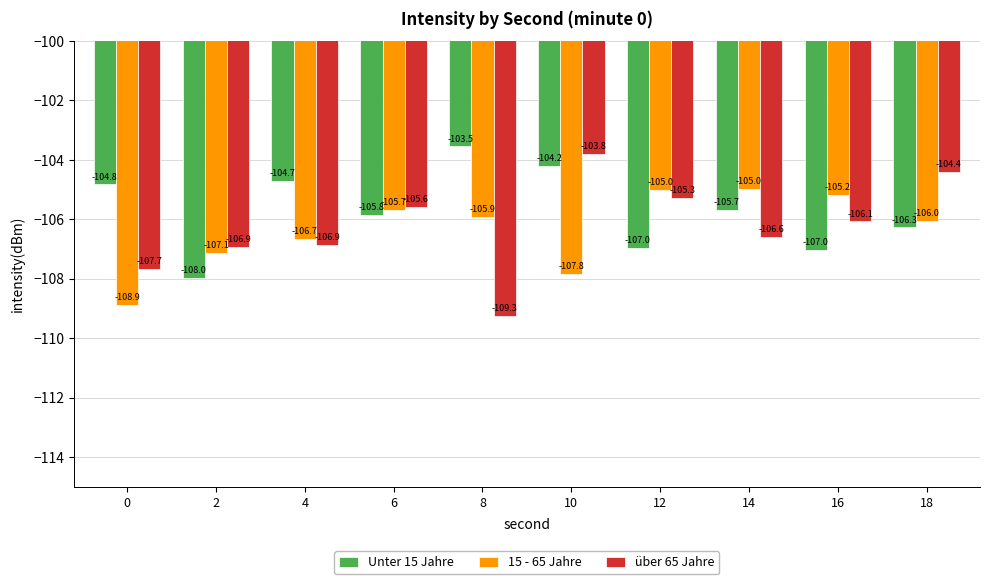

How many bars are there in each group?

3